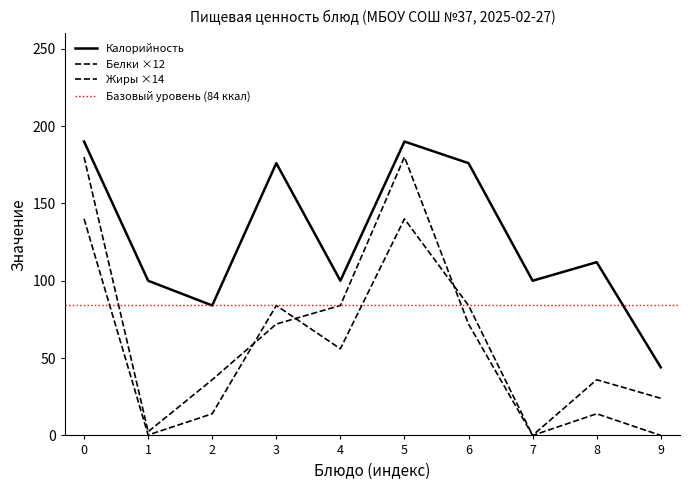

How many series are shown in this chart?

3